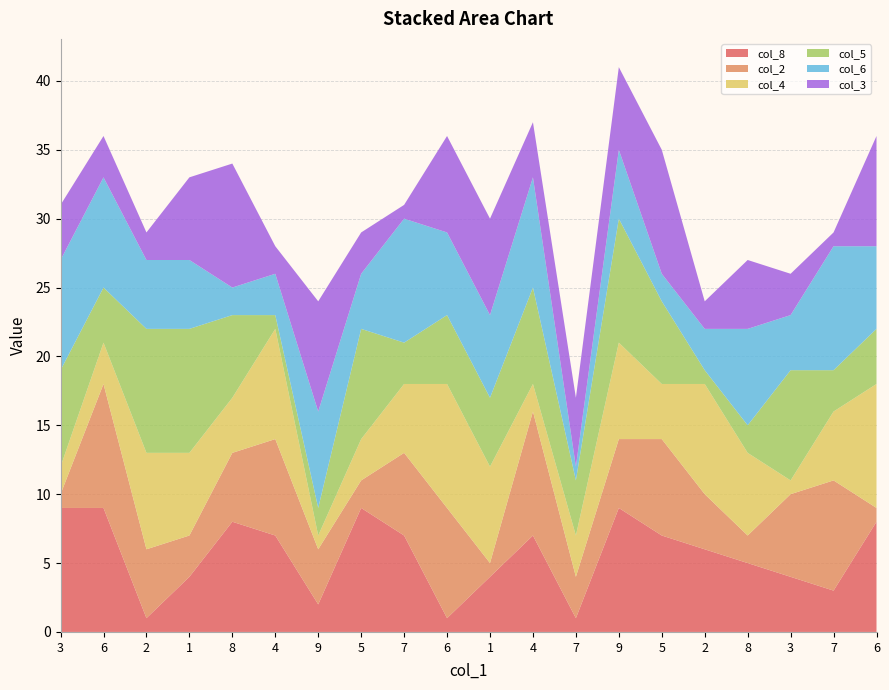

Reading right to left, what are all the values shown in this chart?

col_8: 8	3	4	5	6	7	9	1	7	4	1	7	9	2	7	8	4	1	9	9
col_2: 1	8	6	2	4	7	5	3	9	1	8	6	2	4	7	5	3	5	9	1
col_4: 9	5	1	6	8	4	7	3	2	7	9	5	3	1	8	4	6	7	3	2
col_5: 4	3	8	2	1	6	9	4	7	5	5	3	8	2	1	6	9	9	4	7
col_6: 6	9	4	7	3	2	5	1	8	6	6	9	4	7	3	2	5	5	8	8
col_3: 8	1	3	5	2	9	6	5	4	7	7	1	3	8	2	9	6	2	3	4